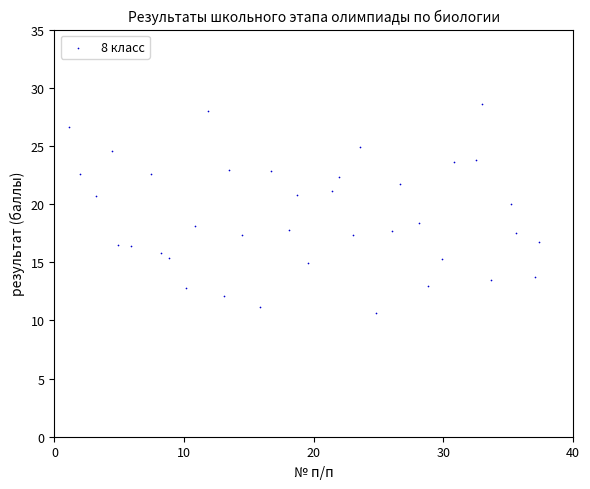

What is the range of X values (max minus min)?

36.3